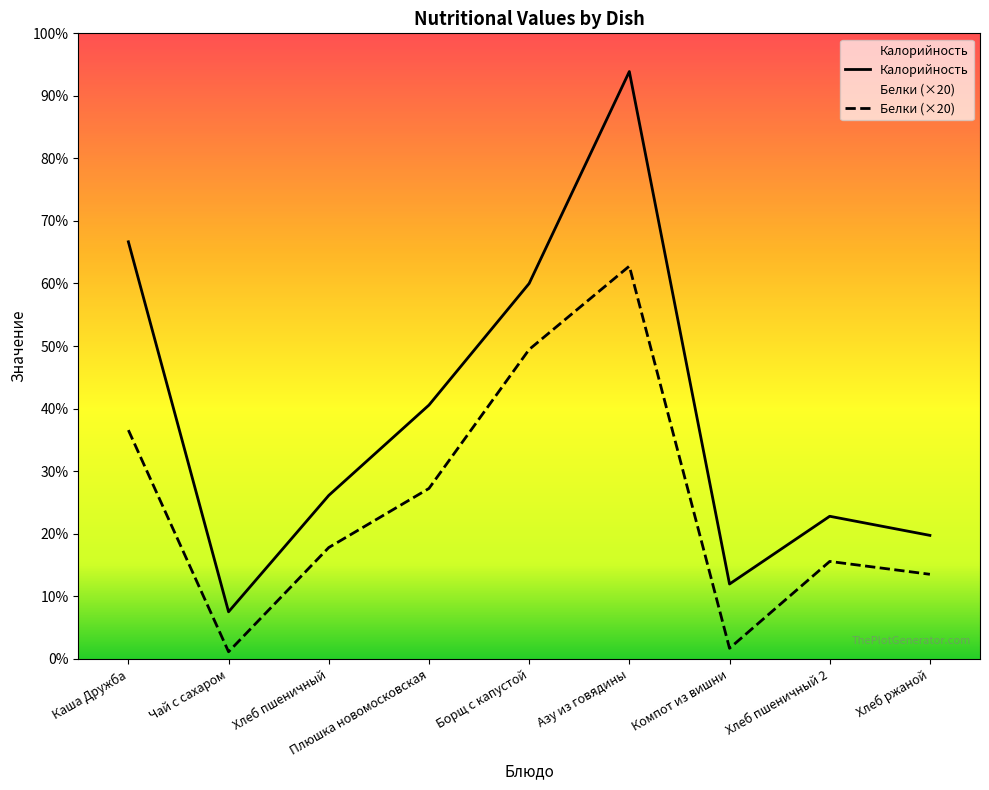

What position from the left is Хлеб ржаной?

9